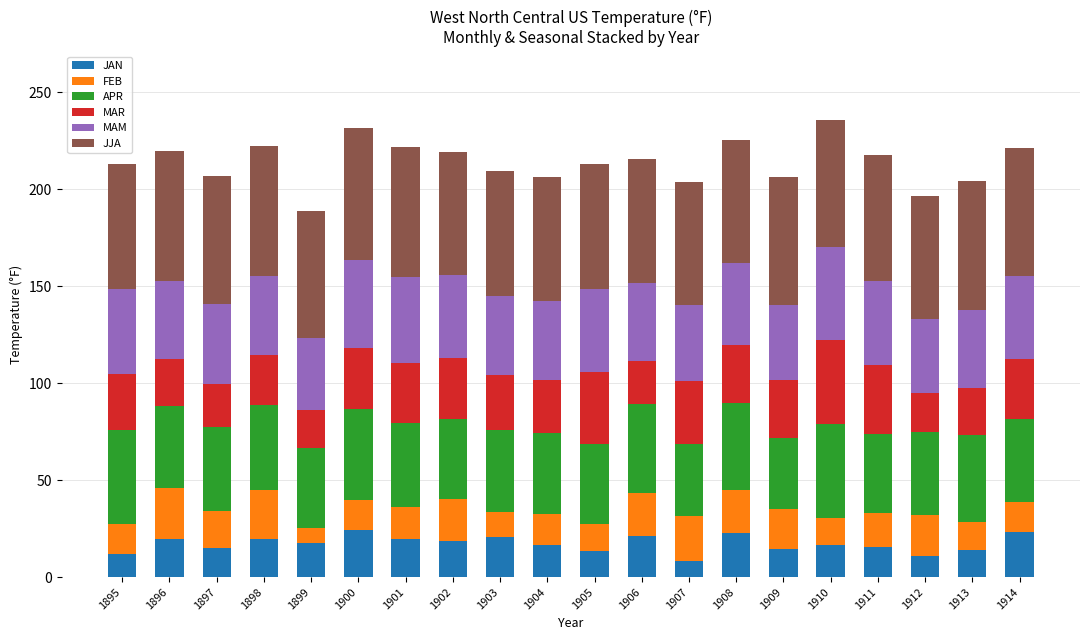

Is it true that JAN equals 3.7 at 1899?

False